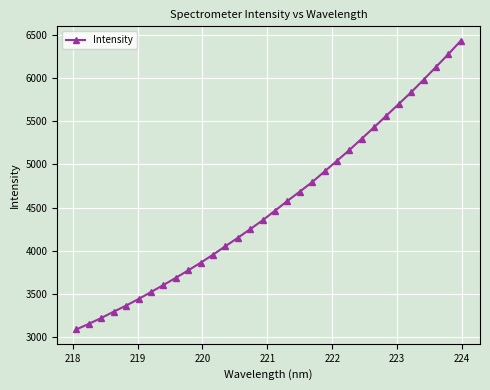

What is the sum of all values?

145109.8